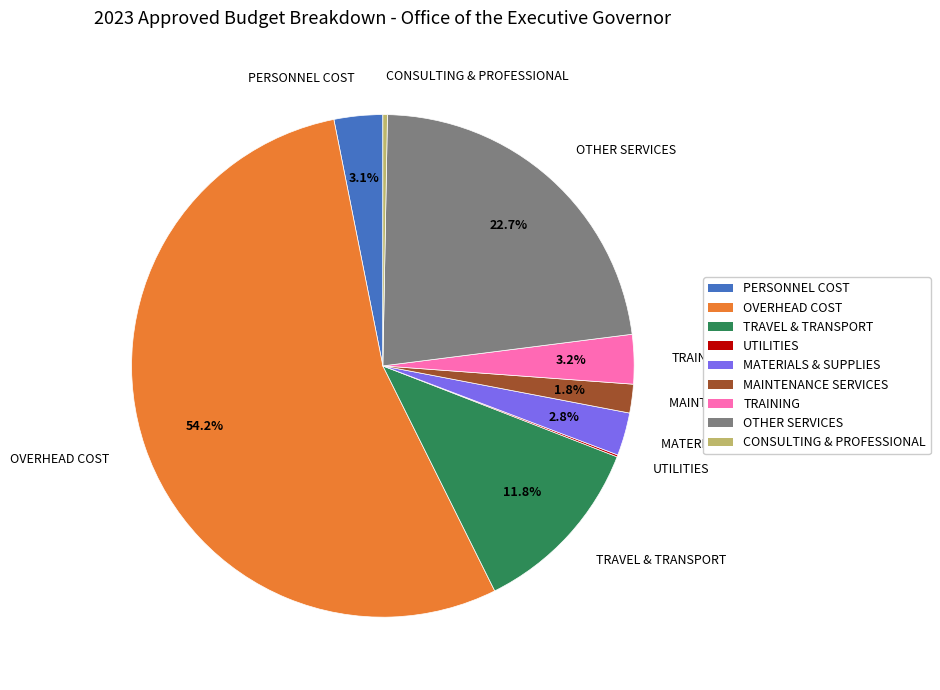

What is the largest slice in the pie chart?

OVERHEAD COST